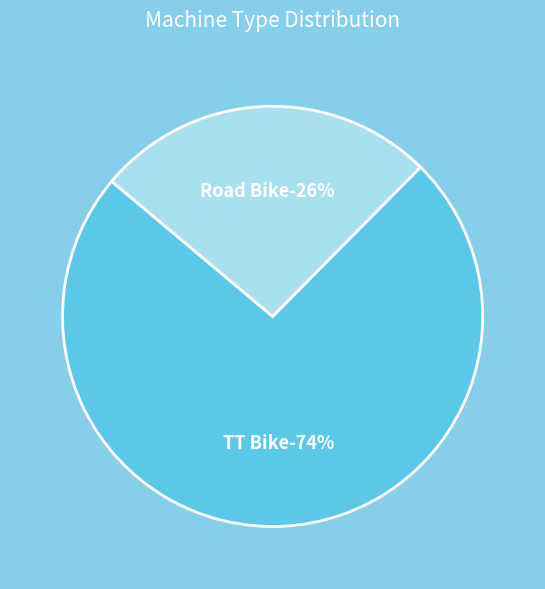

How many slices are in this pie chart?

2